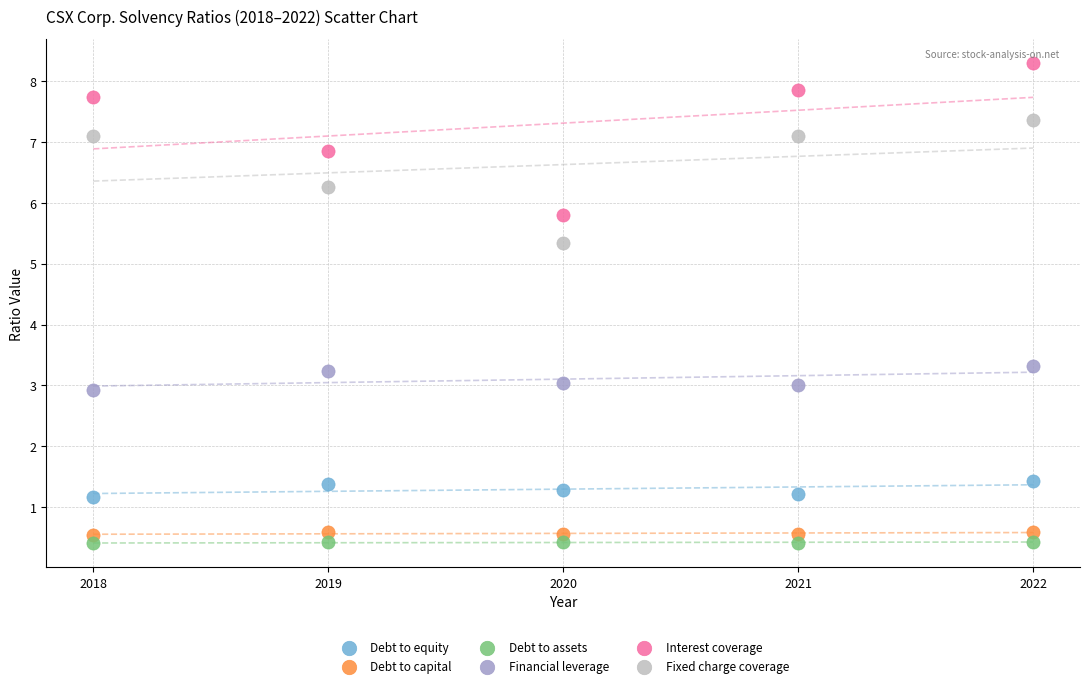

Which series contains the highest Y value?

Interest coverage